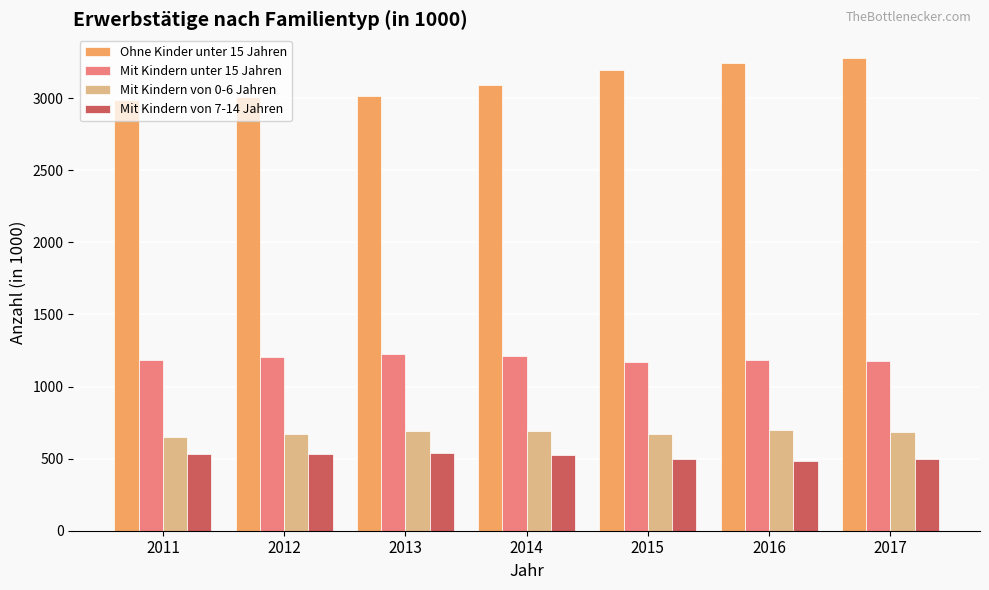

The value of Mit Kindern unter 15 Jahren at 2012 is 786.0. True or false?

False